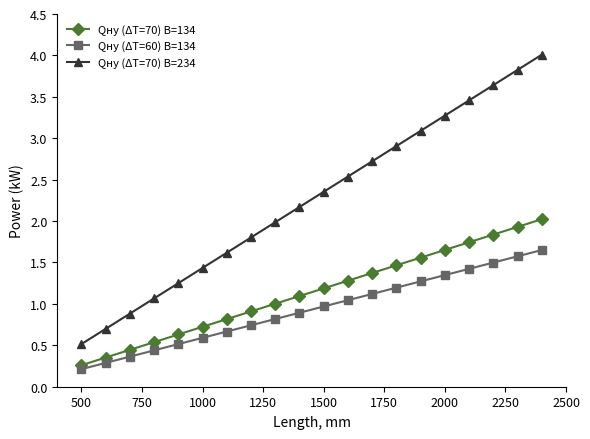

True or false: Qну (ΔT=70) B=234 has more than 2 points higher than both neighbors.

False